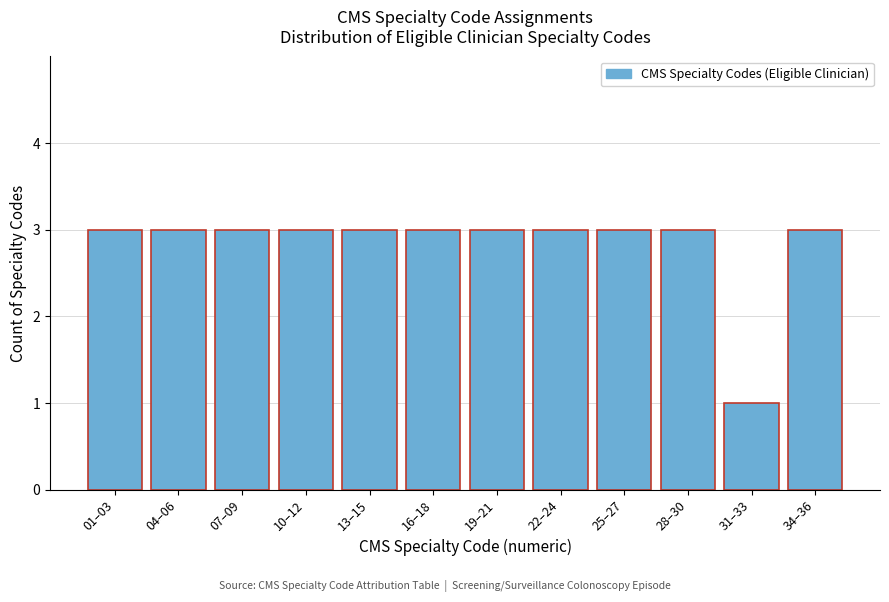

Reading left to right, extract all data points from this chart.

3	3	3	3	3	3	3	3	3	3	1	3